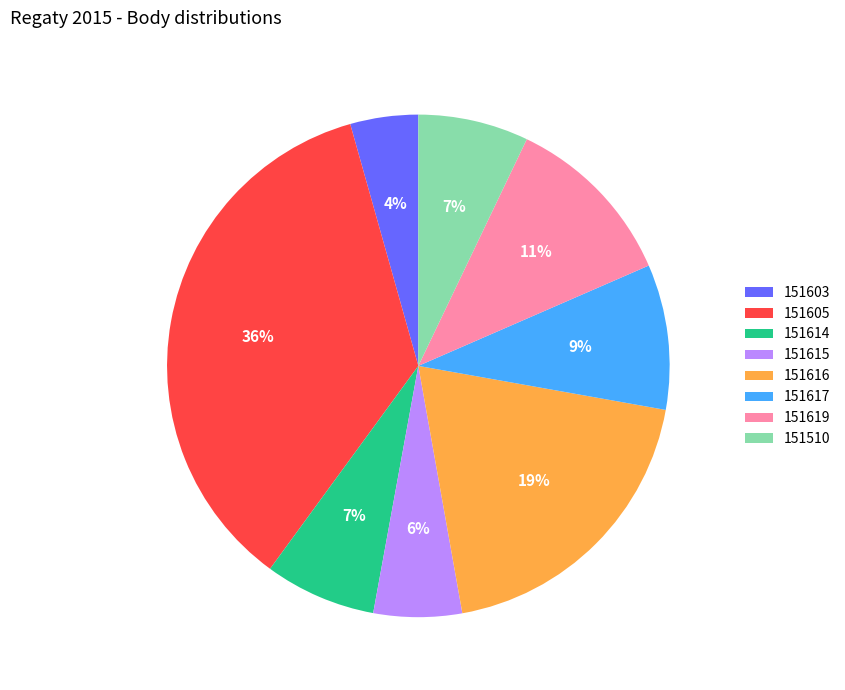

What is the largest slice in the pie chart?

151605